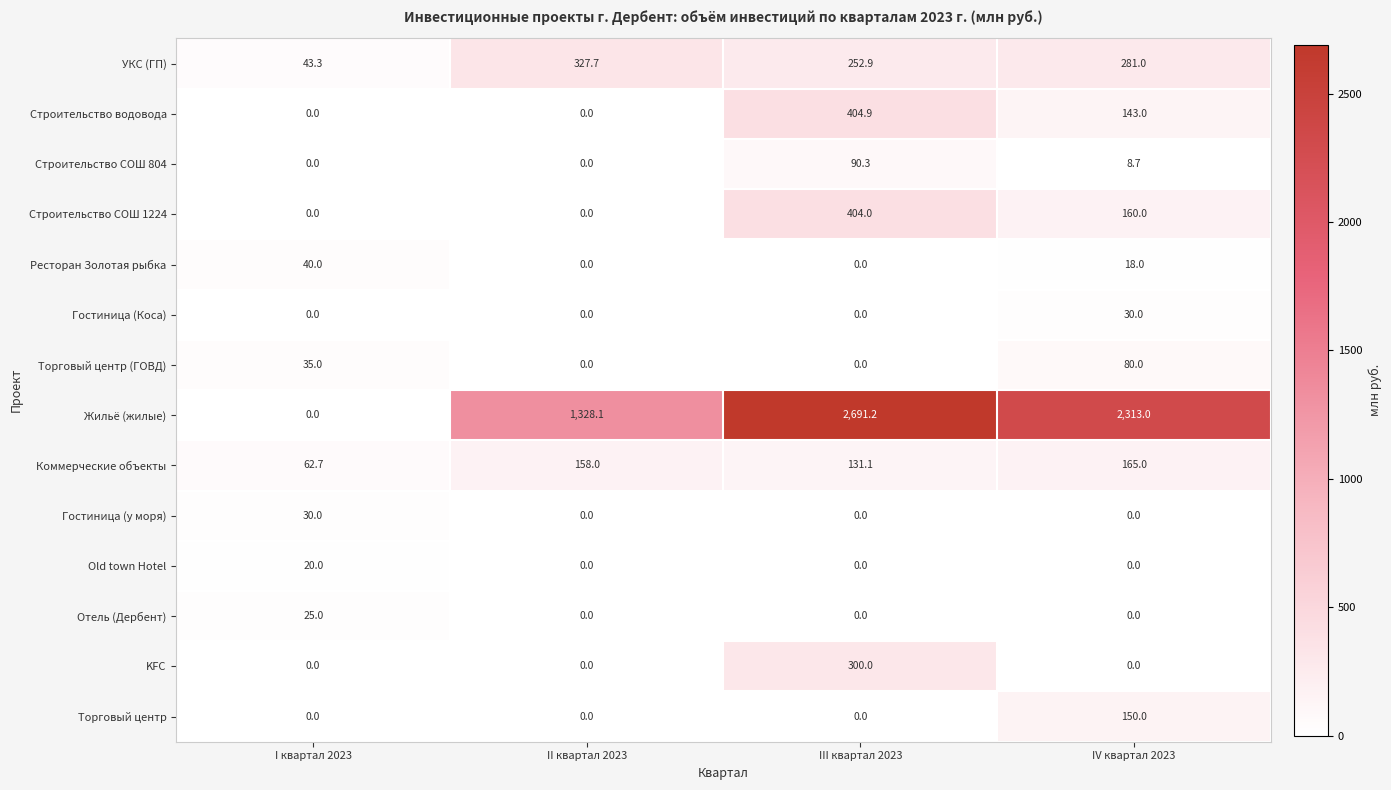

At which label does Ресторан Золотая рыбка first exceed 18?

I квартал 2023